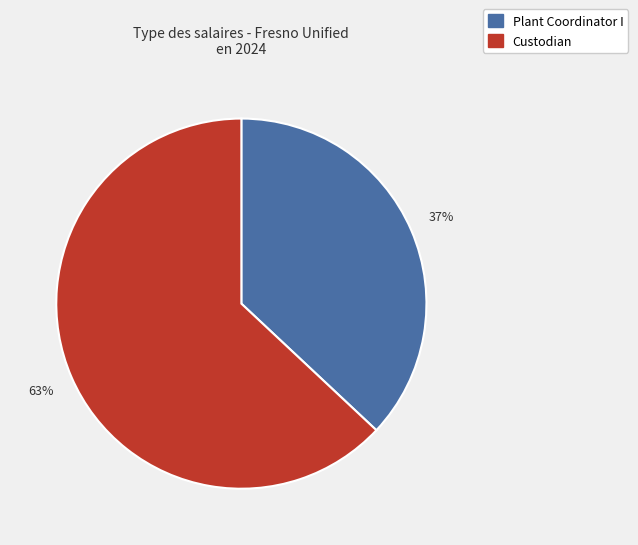

Is there a majority slice in this chart?

Yes